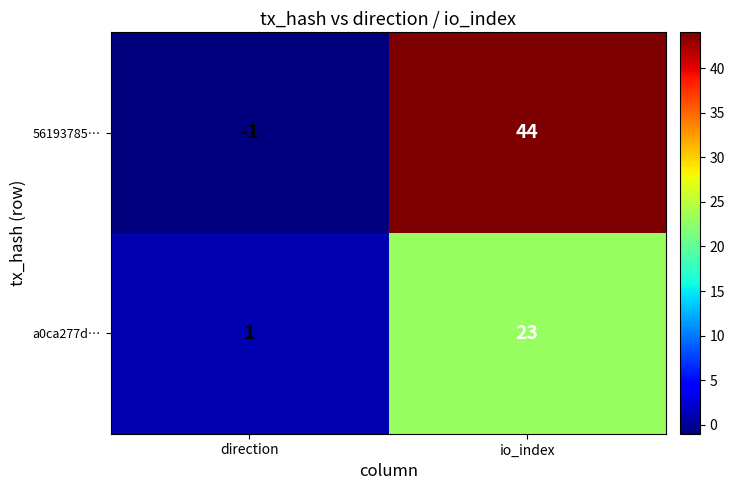

What is the difference between the highest and lowest values at direction?

2